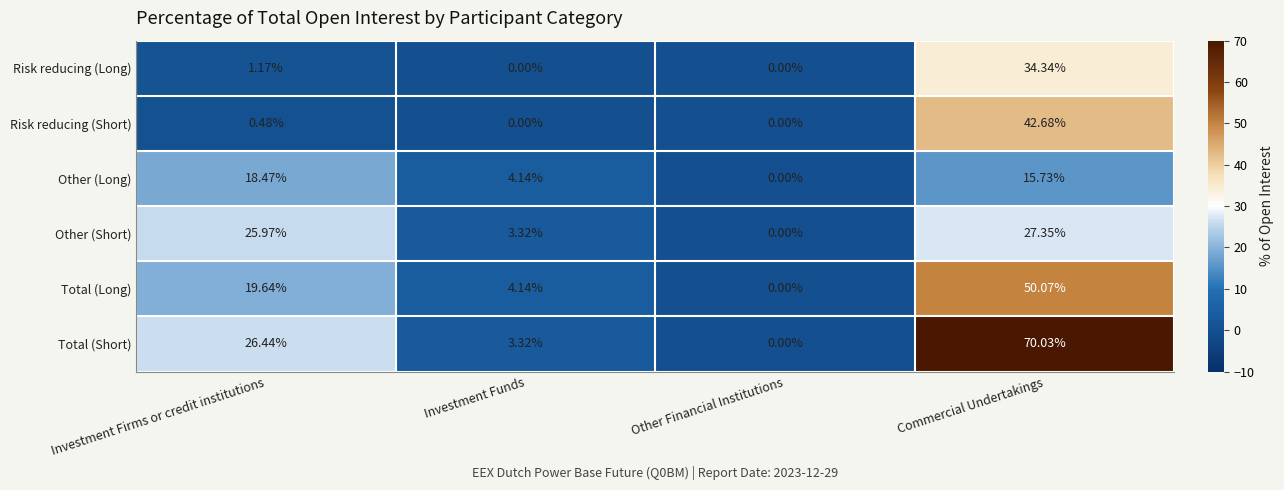

List the series in order of their peak value, lowest first.

Other (Long), Other (Short), Risk reducing (Long), Risk reducing (Short), Total (Long), Total (Short)